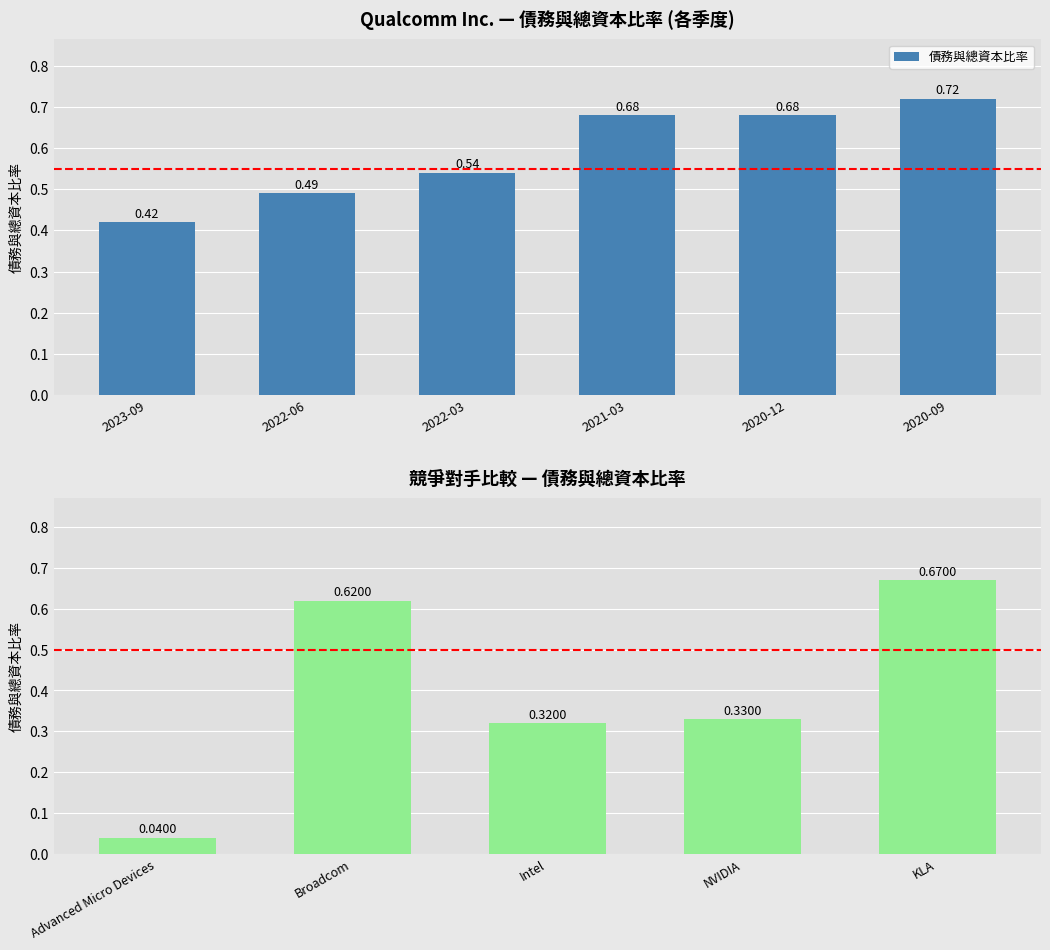

Between 2022-03 and 2021-03, which is larger?

2021-03